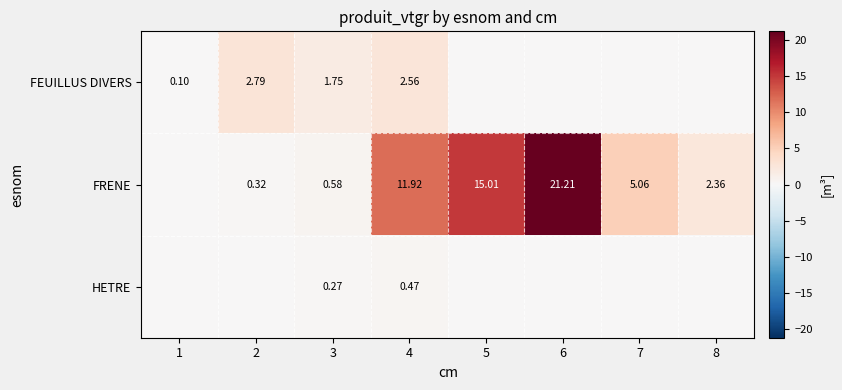

At 4, list the series in order from smallest to largest.

HETRE, FEUILLUS DIVERS, FRENE